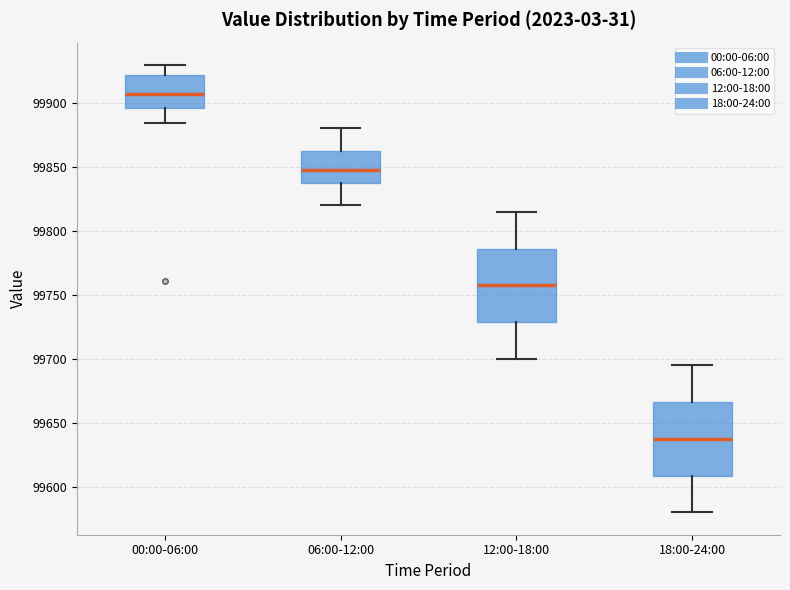

Which box has the lowest median line?

18:00-24:00